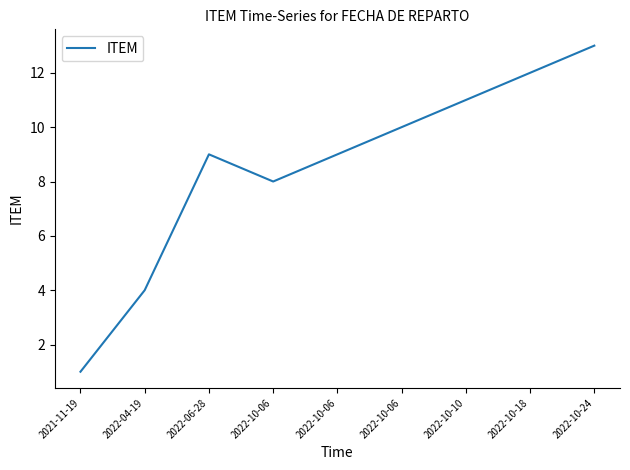

Does the chart have visible grid lines?

No